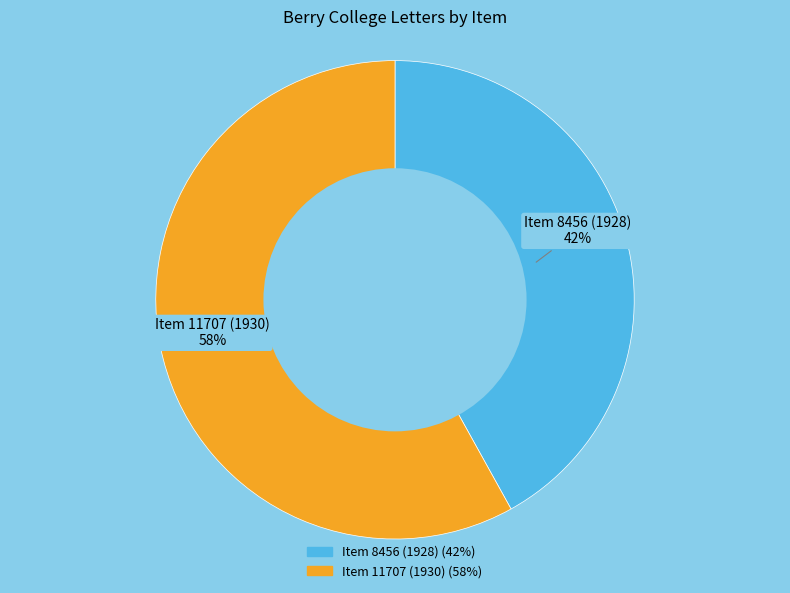

How many segments does this pie chart have?

2